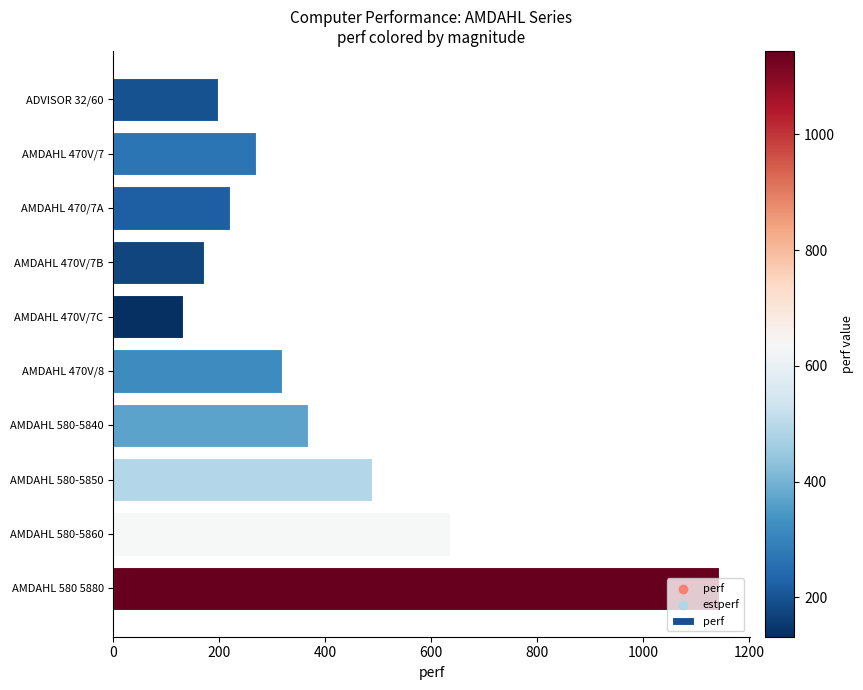

Between AMDAHL 580-5860 and AMDAHL 470/7A, which is larger?

AMDAHL 580-5860